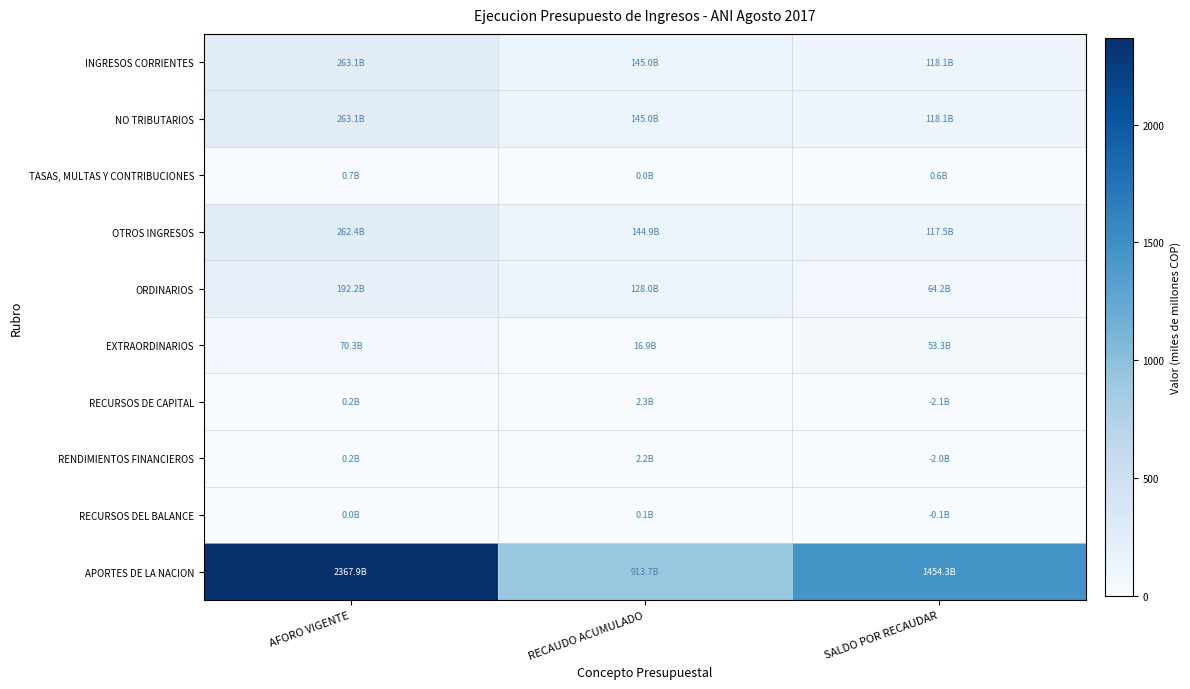

Which series has the widest spread of values?

APORTES DE LA NACION